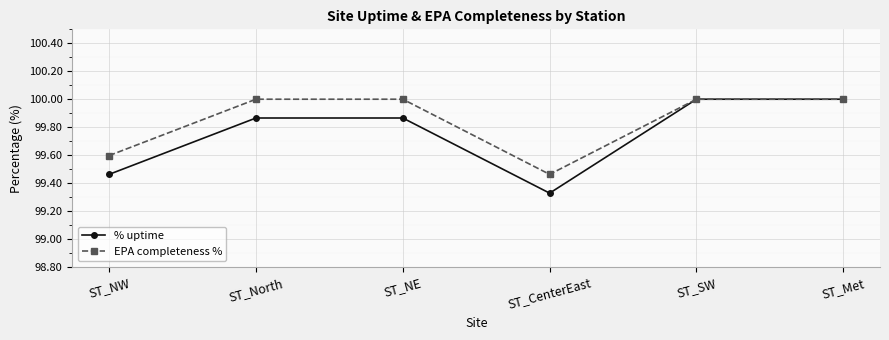

What is the sum of the EPA completeness % values at ST_Met and ST_NE?

200.0